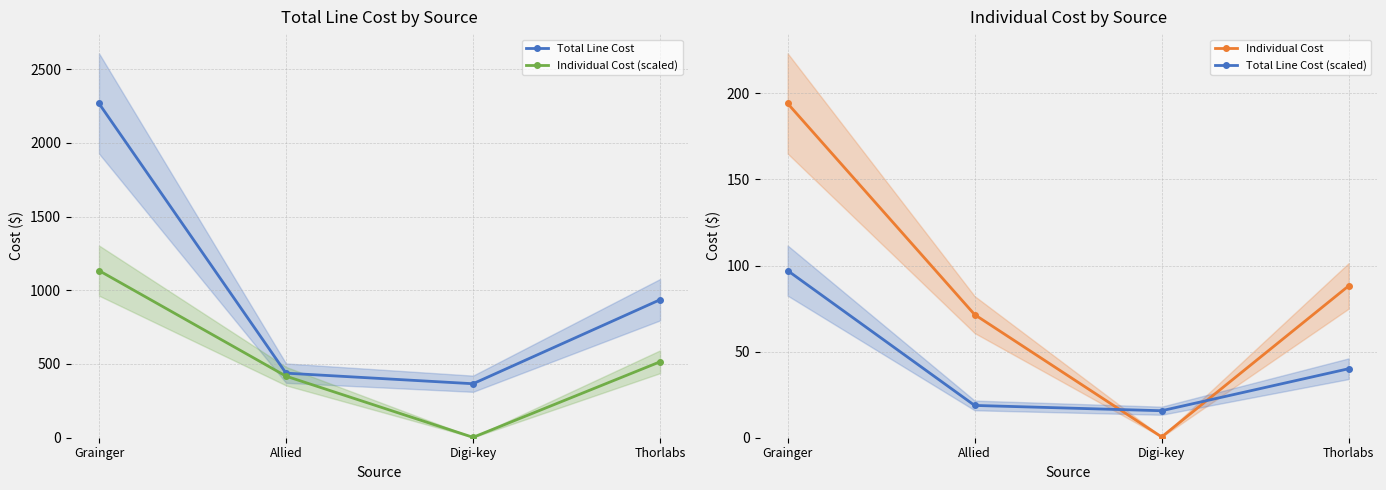

The Total Line Cost (scaled) series shows 4.7 at Digi-key. True or false?

False